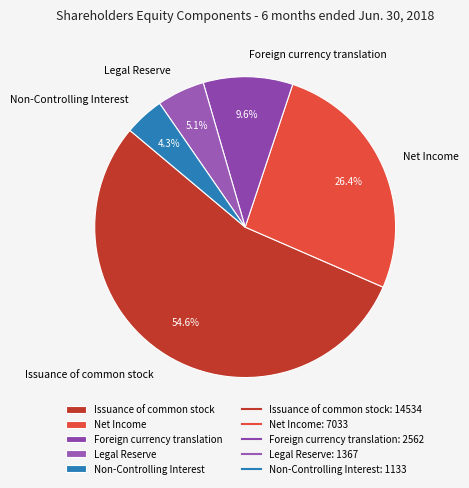

How many slices are in this pie chart?

5